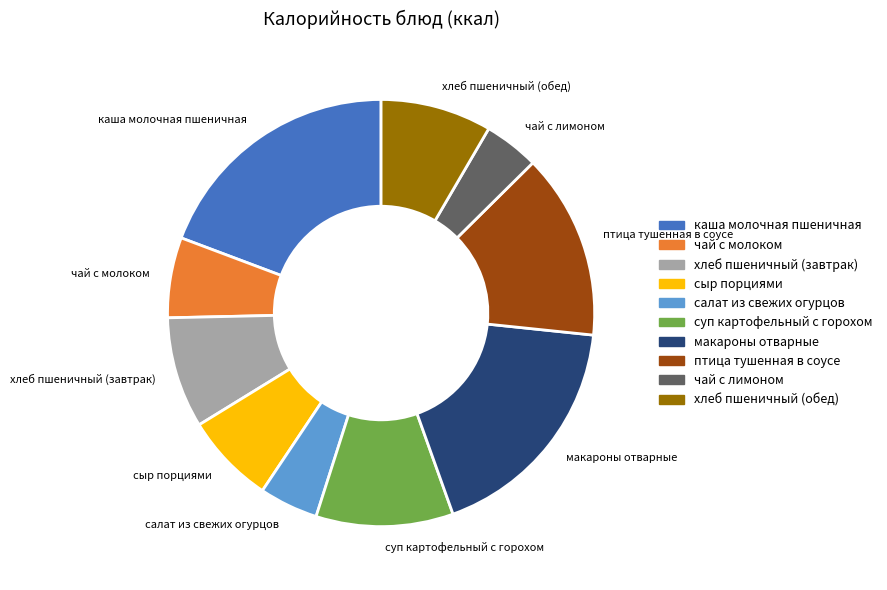

Is there a majority slice in this chart?

No